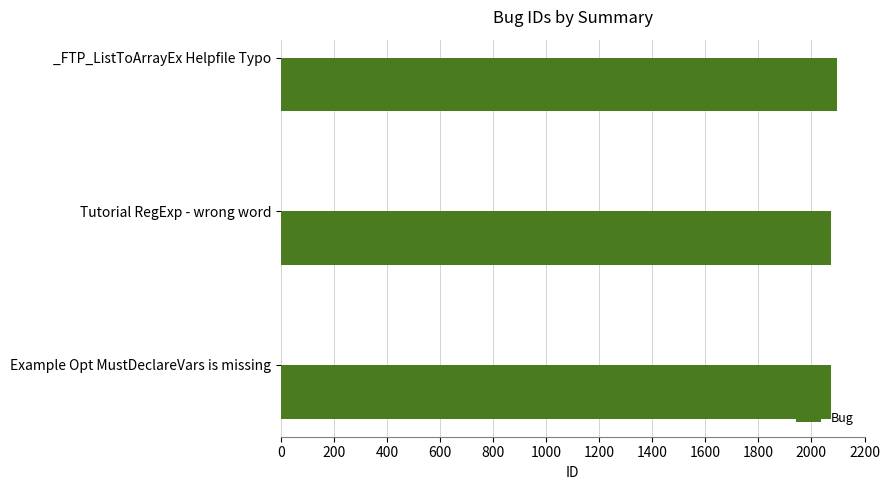

What is the minimum value shown in the chart?

2072